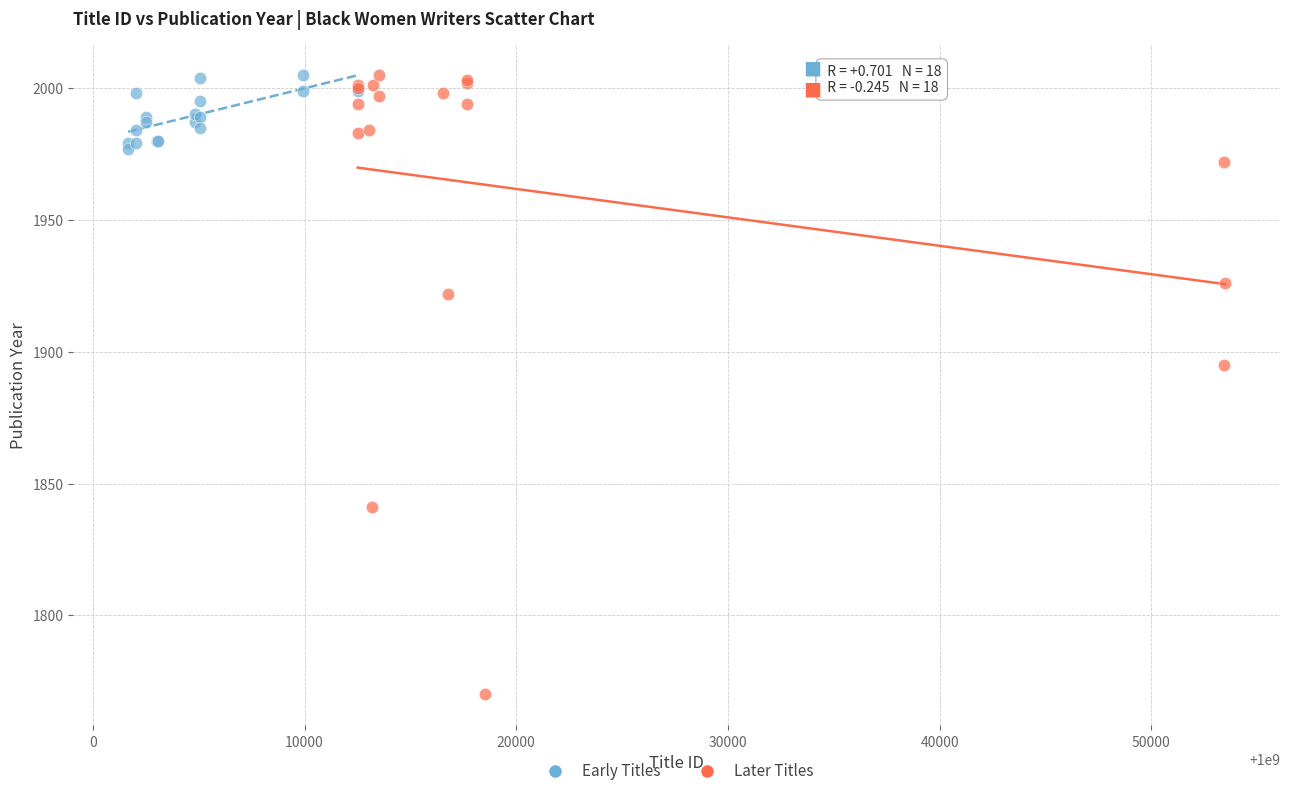

Which series has the widest spread of Y values?

Later Titles